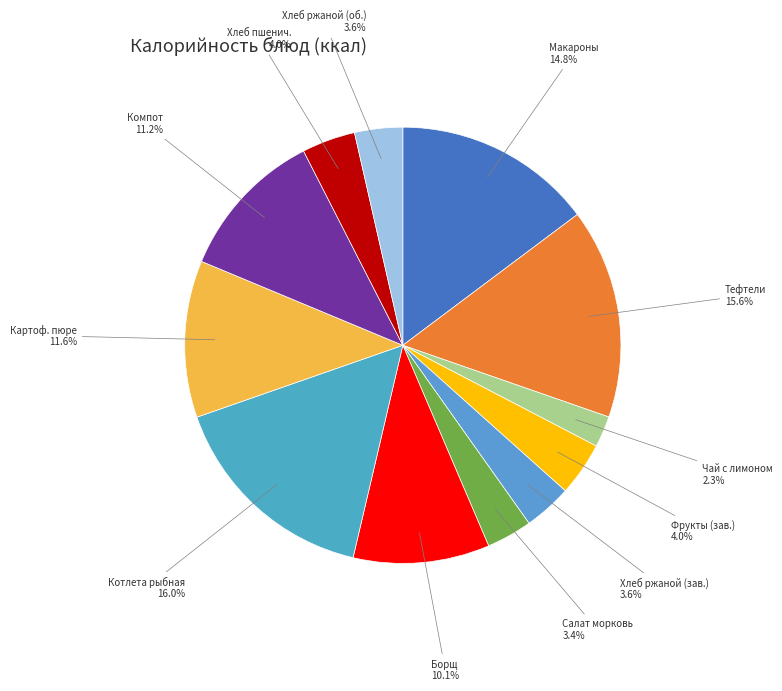

Does any single category account for the majority?

No